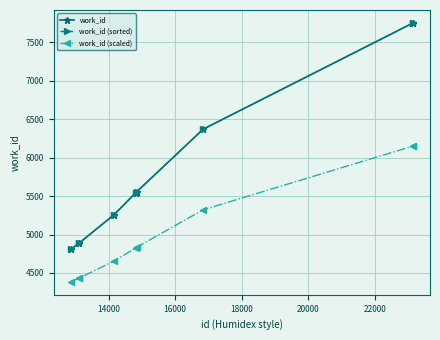

Is this an area chart (filled region under the line)?

No